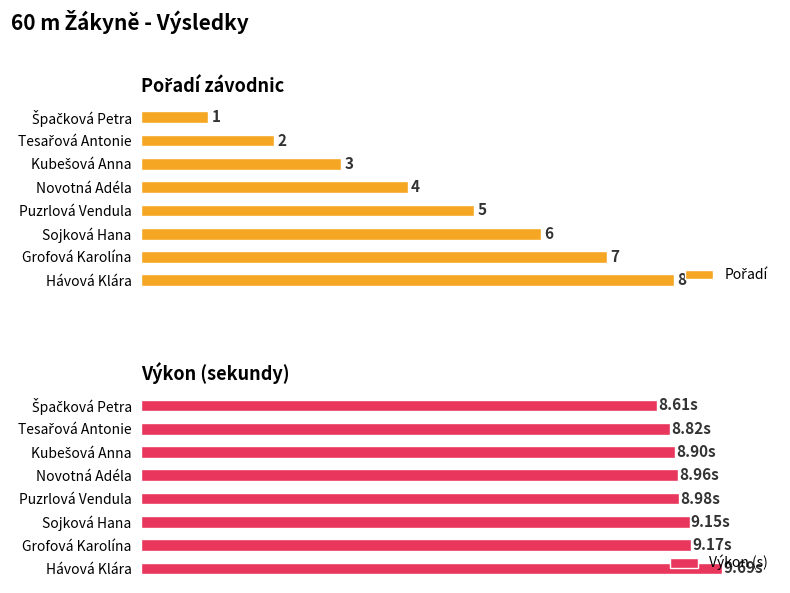

Is the value of Pořadí at Puzrlová Vendula greater than the value of Výkon (s) at Špačková Petra?

No